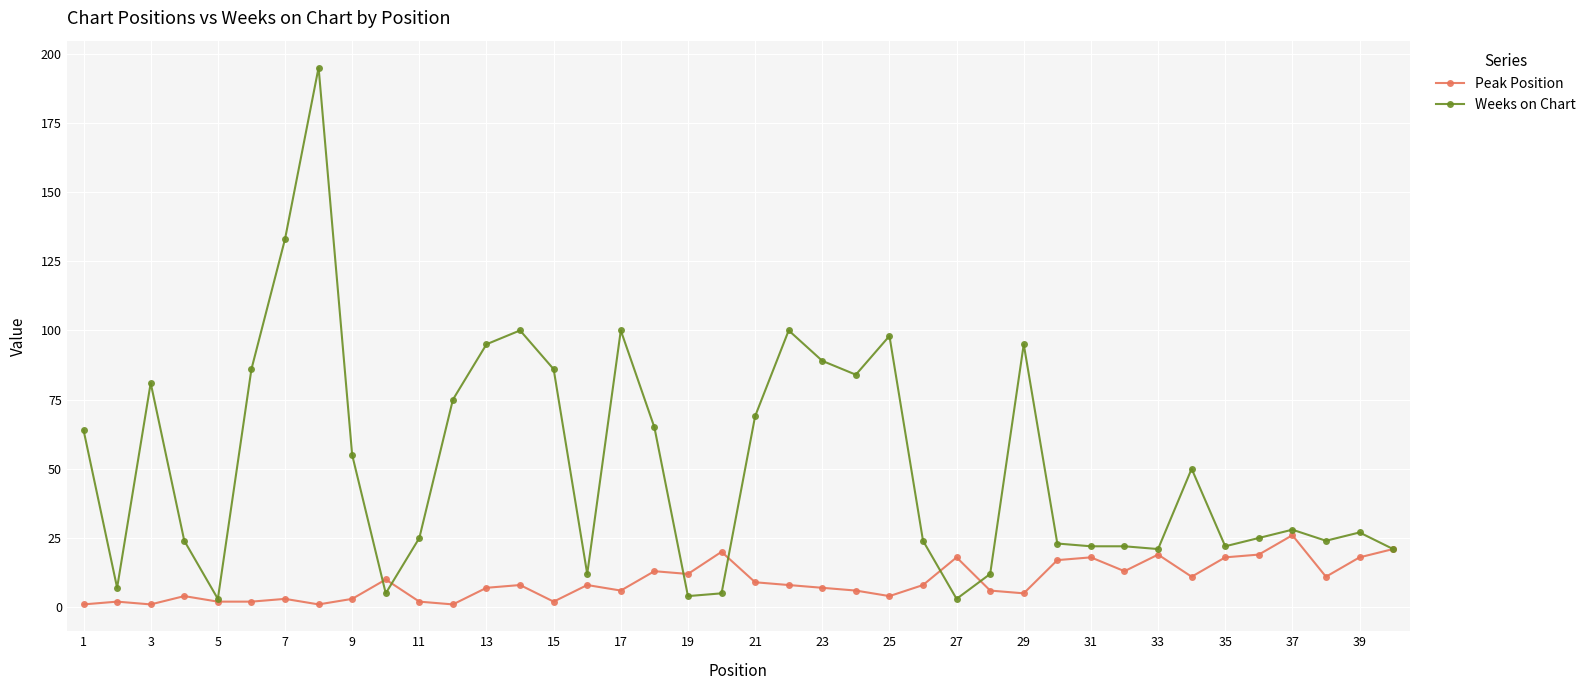

What is the maximum value shown in the chart?

195